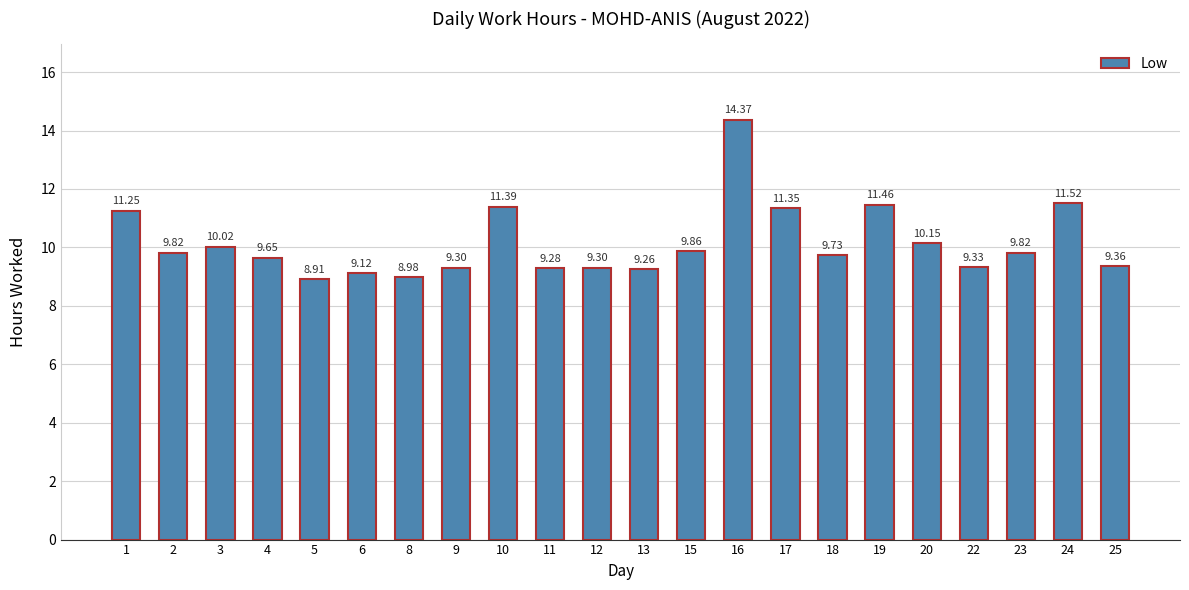

Approximately how many times larger is the value at 24 compared to 20?

1.1